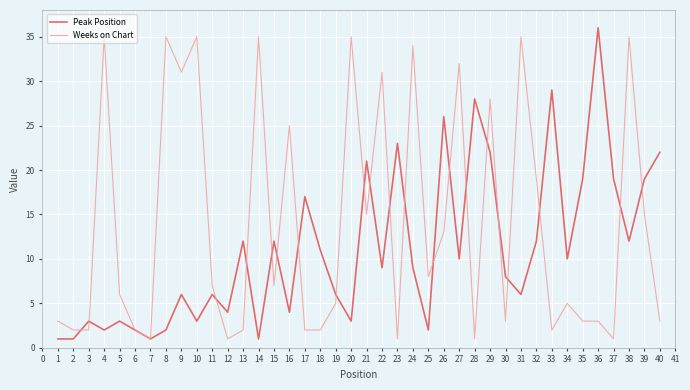

Between 5 and 8, which series saw the biggest shift?

Weeks on Chart